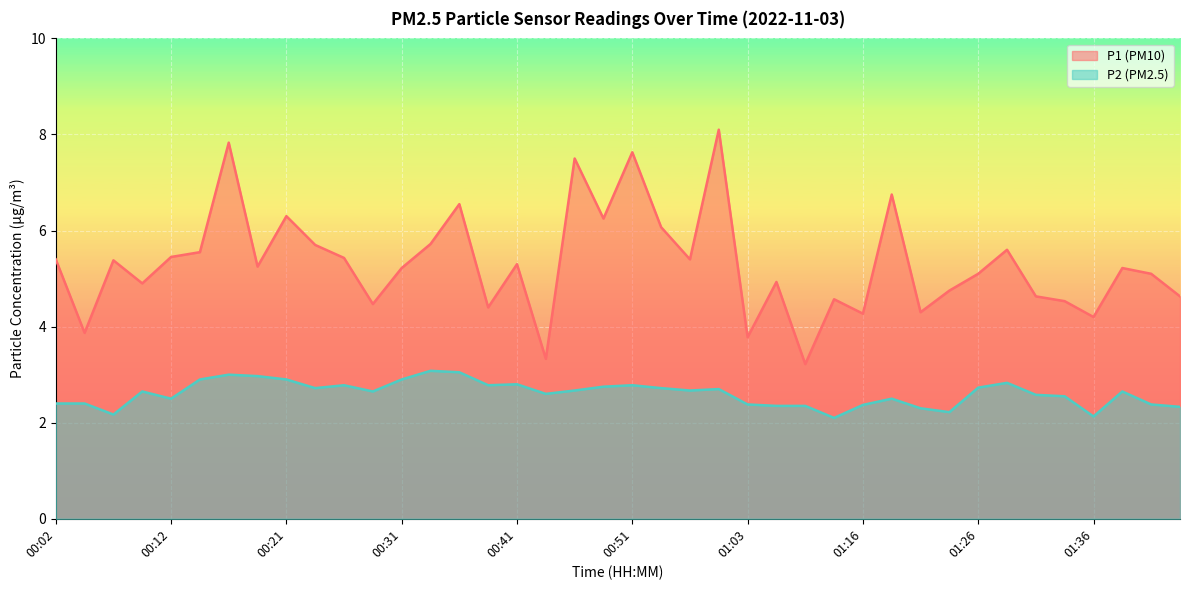

In P2, how many points are lower than both neighbors (excluding endpoints)?

10